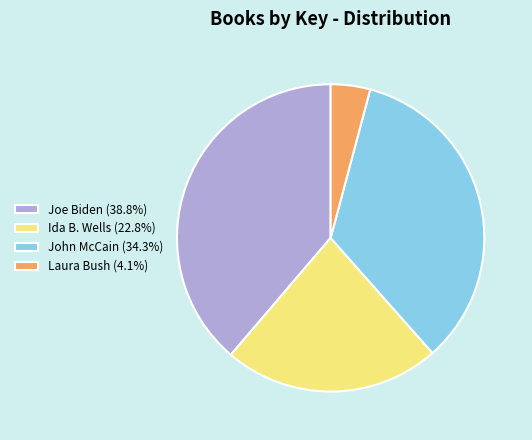

Does any single category account for the majority?

No